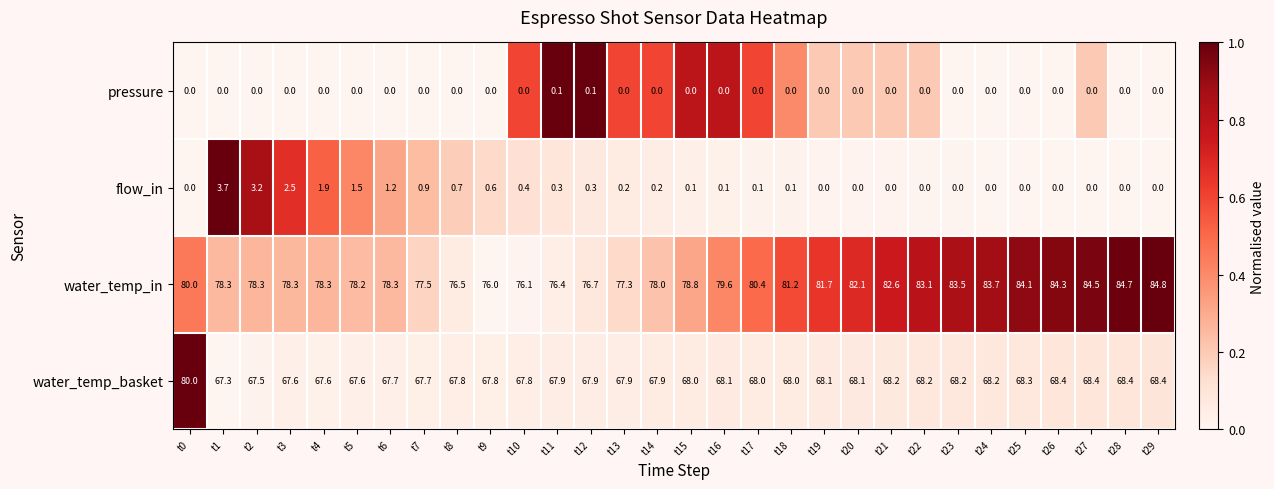

What is the difference between the maximum and minimum values in the water_temp_in series?

8.8